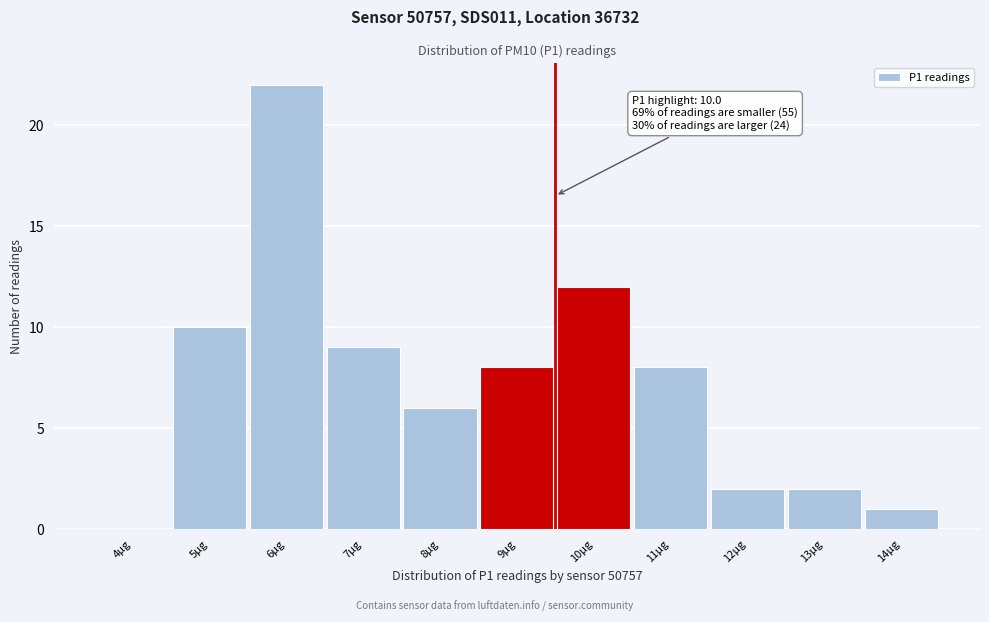

Reading left to right, list all the values displayed in this chart.

4µg=0	5µg=10	6µg=22	7µg=9	8µg=6	9µg=8	10µg=12	11µg=8	12µg=2	13µg=2	14µg=1